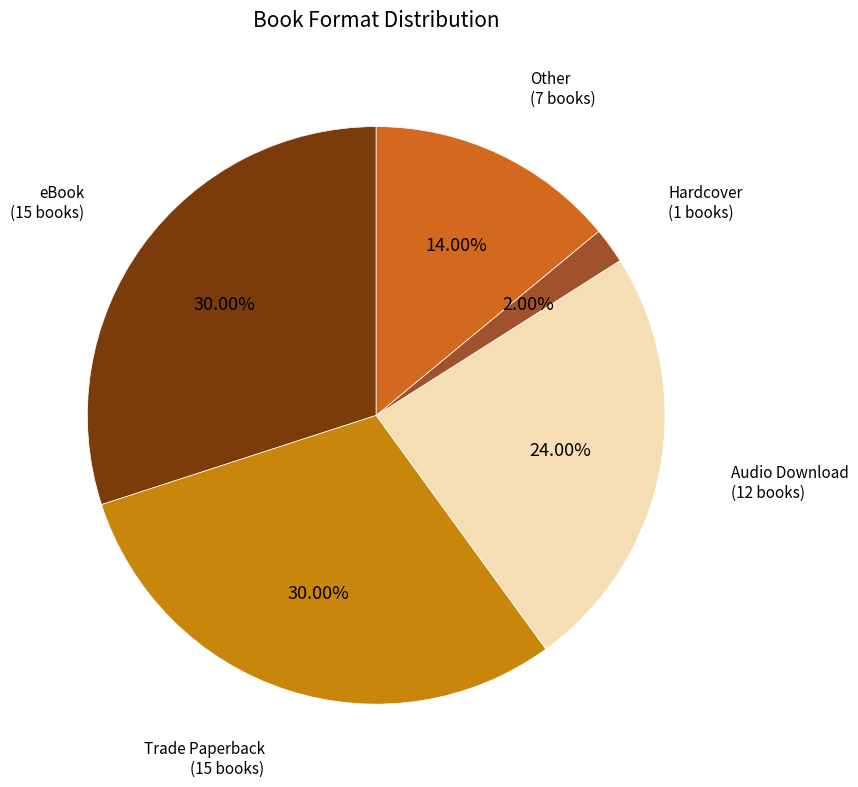

What is the largest slice in the pie chart?

eBook